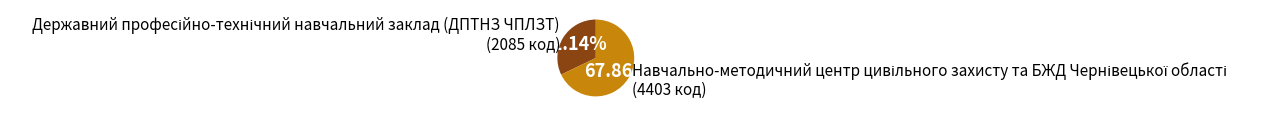

To the nearest percent, what is the difference between the largest and smallest slice percentages?

36%